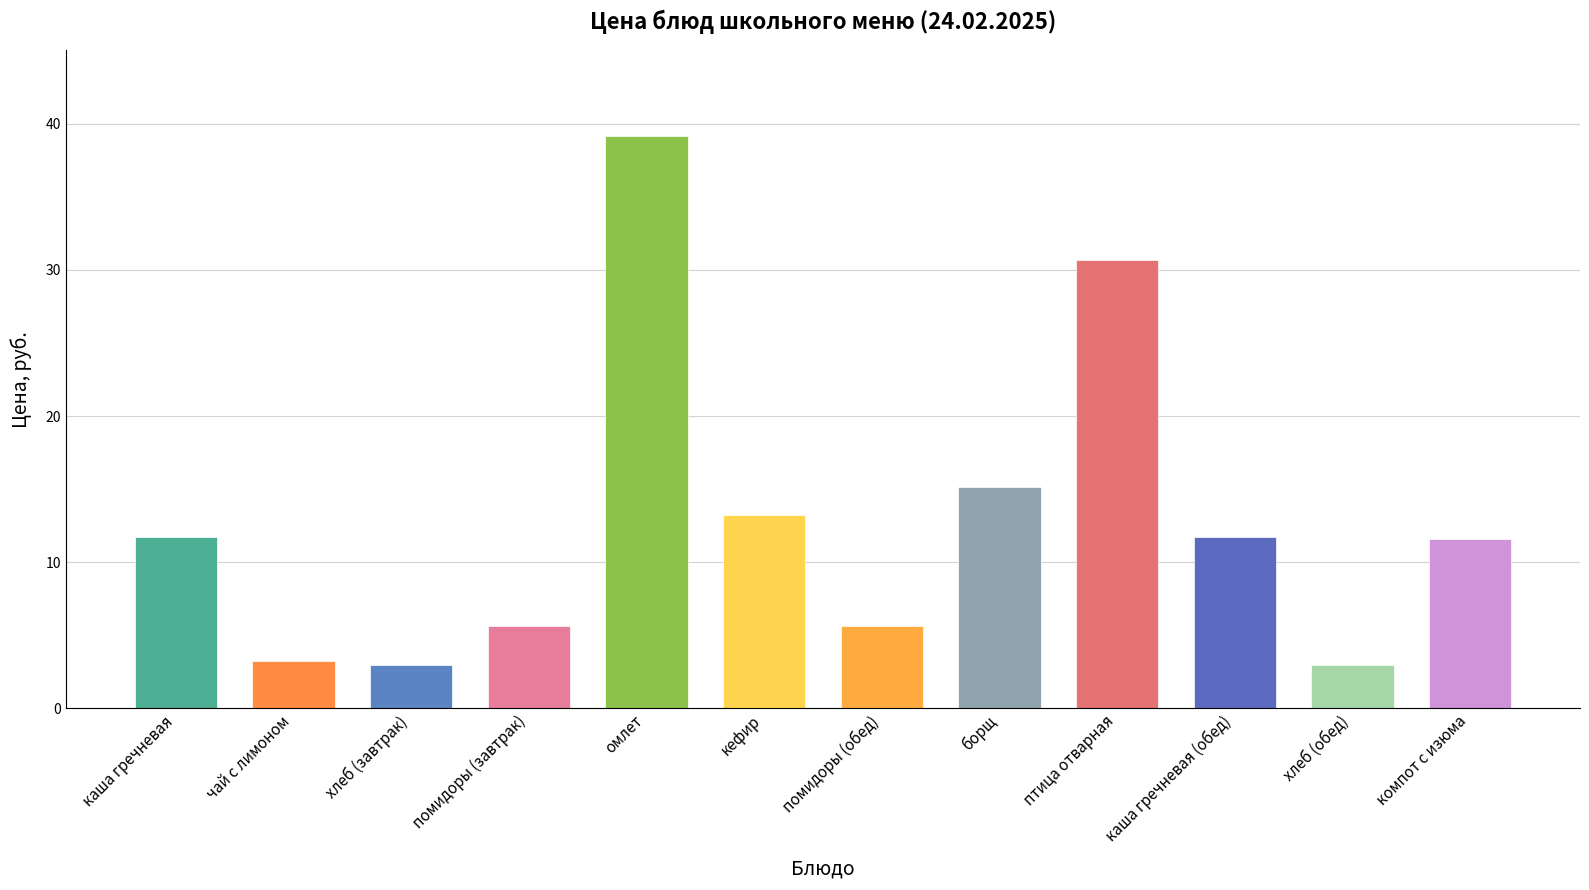

What is the average value?

12.8